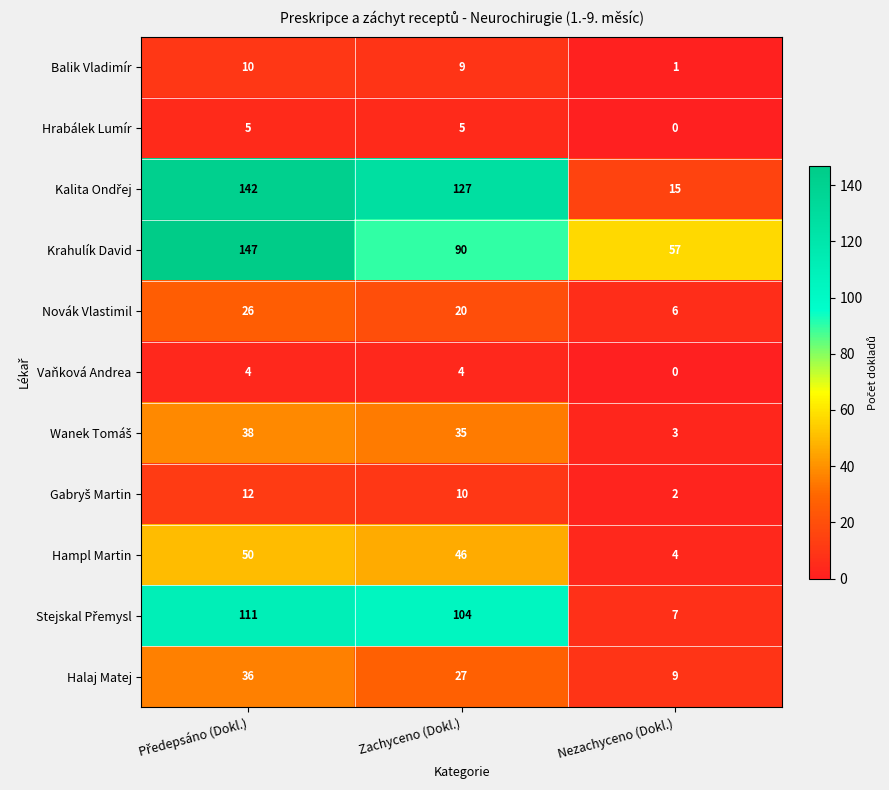

At how many categories does at least one series exceed 51?

3